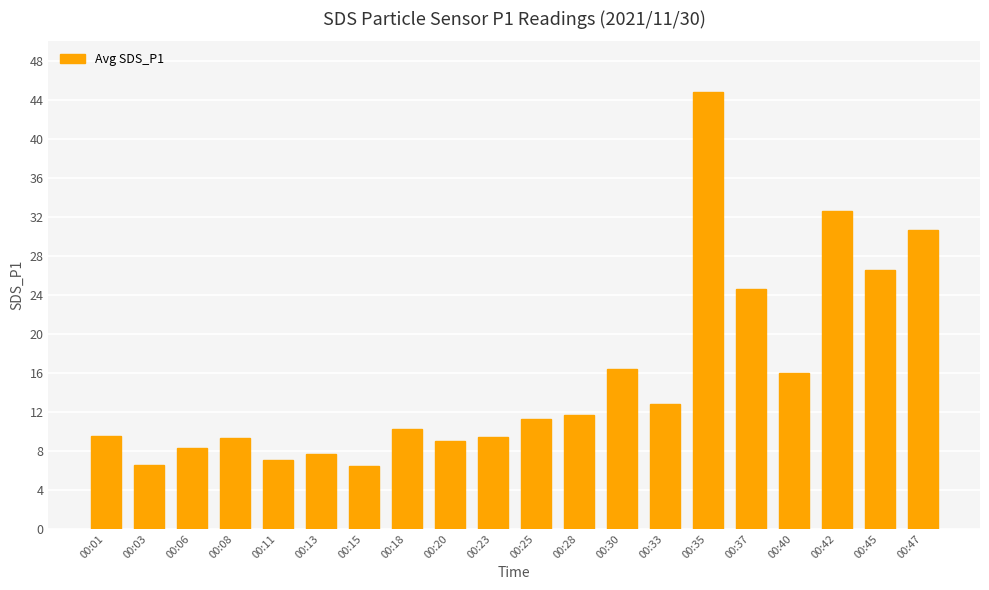

Between 00:15 and 00:06, which is larger?

00:06